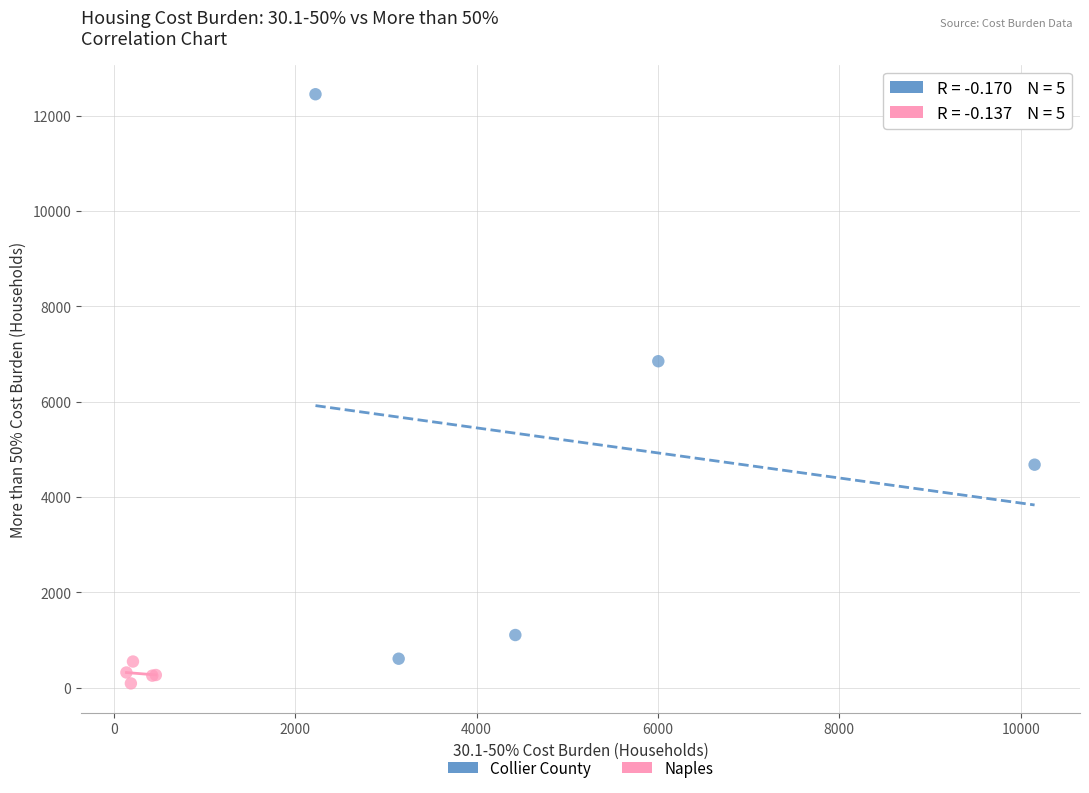

Which series reaches the maximum Y coordinate?

Collier County